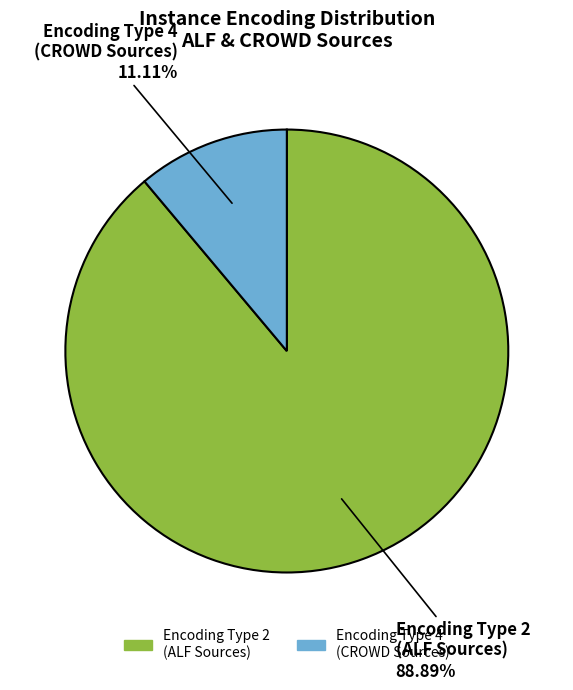

Does any single category account for the majority?

Yes